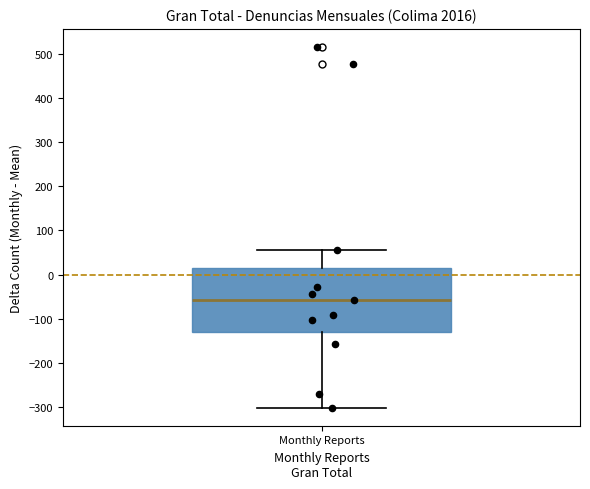

Transcribe this box plot: give where the median line is, the range the box spans, and where the two whiskers end, as read against the y-axis. The values are not printed on the chart, so give them approximately, as read against the axis.

median -60, box -130 to 10, whiskers -300 to 60